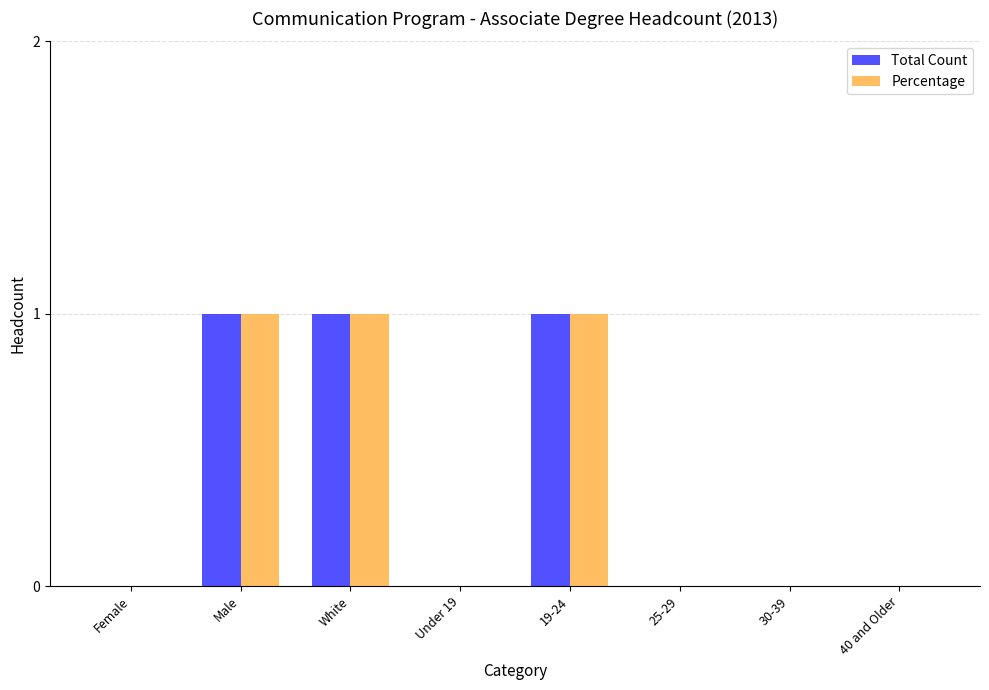

Is the value of Percentage at 25-29 greater than the value of Total Count at 19-24?

No